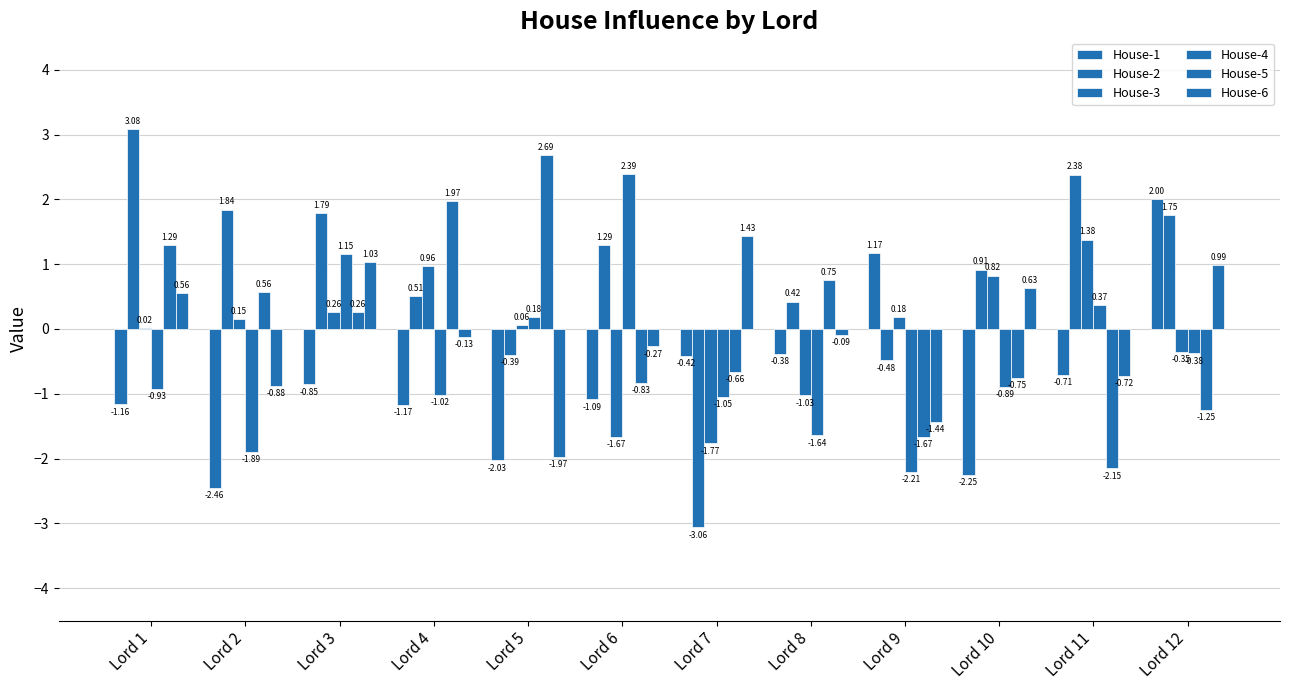

Does the chart contain stacked bars?

No